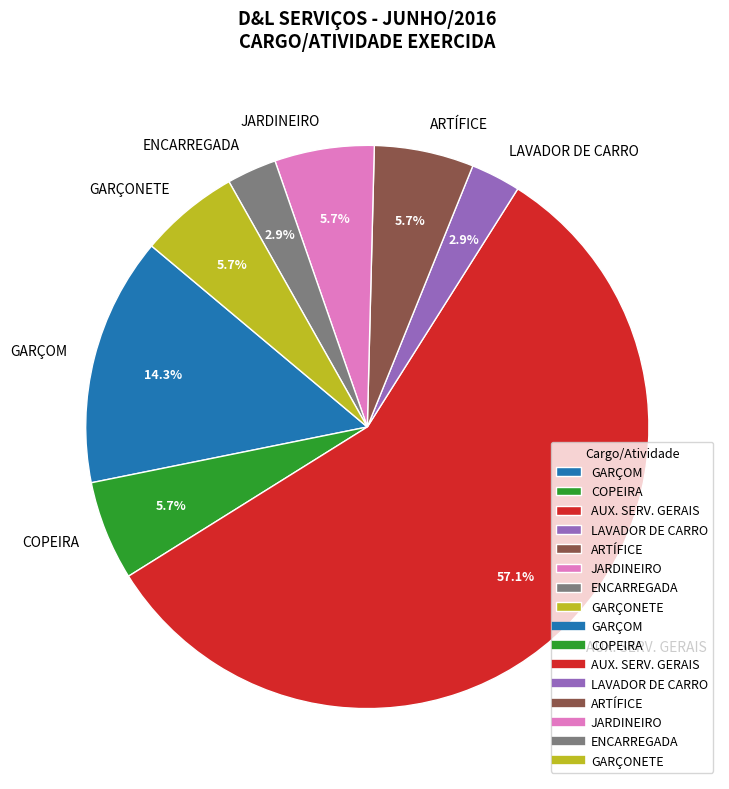

To the nearest percent, what is the combined percentage of GARÇOM and JARDINEIRO?

20%